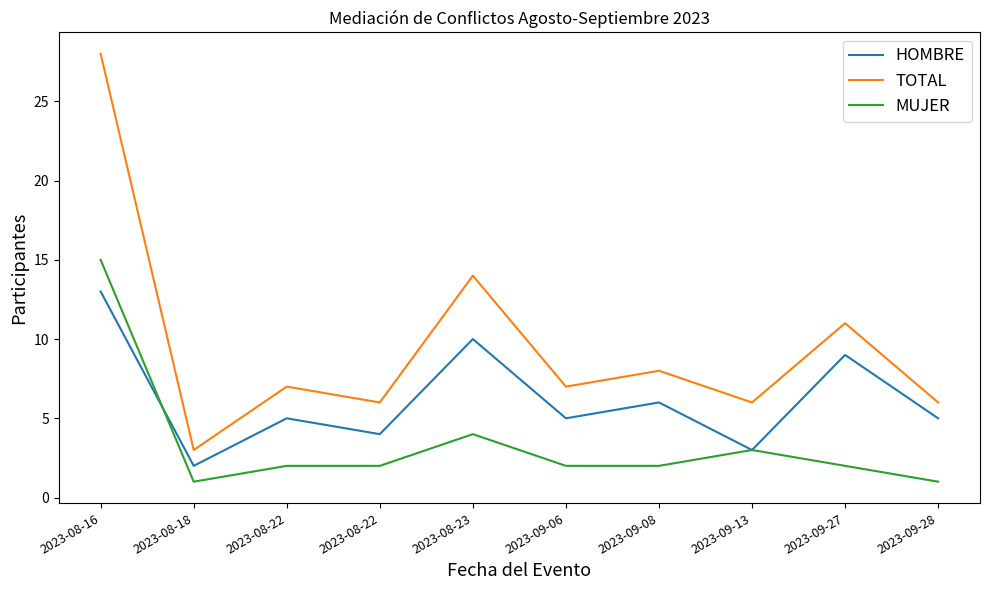

Which series has the largest total across all categories?

TOTAL